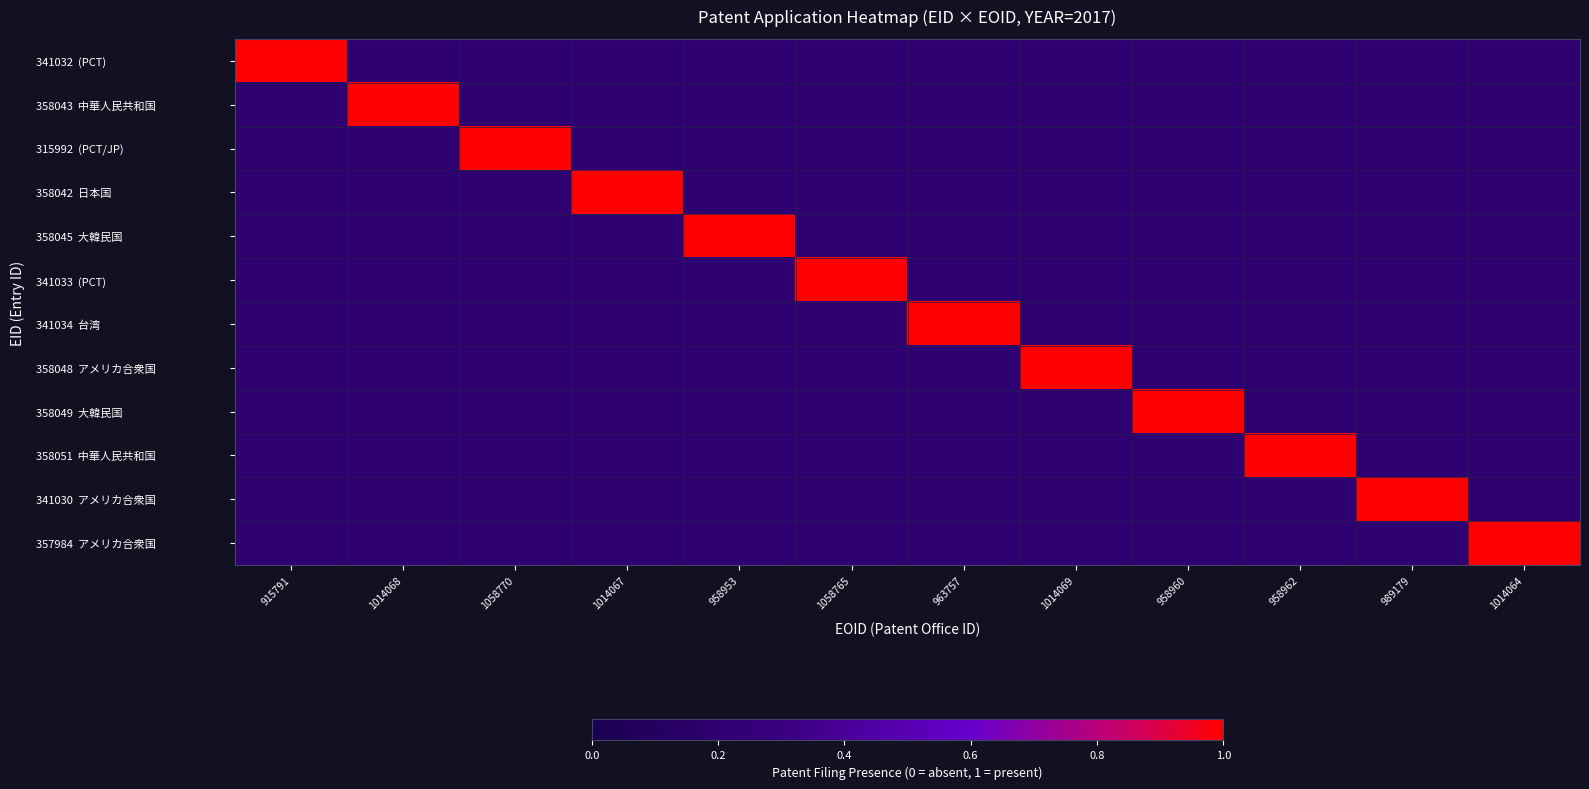

Which series has the widest spread of values?

341032 (PCT)